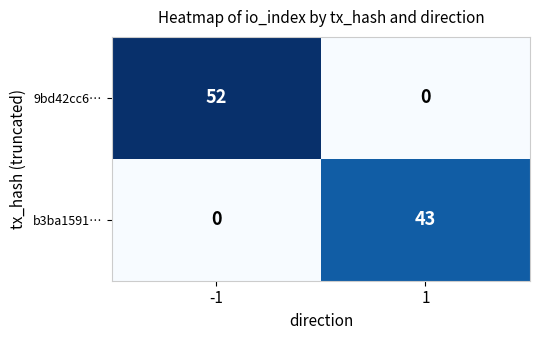

Reading left to right, what are all the values shown in this chart?

9bd42cc6…: 52	0
b3ba1591…: 0	43